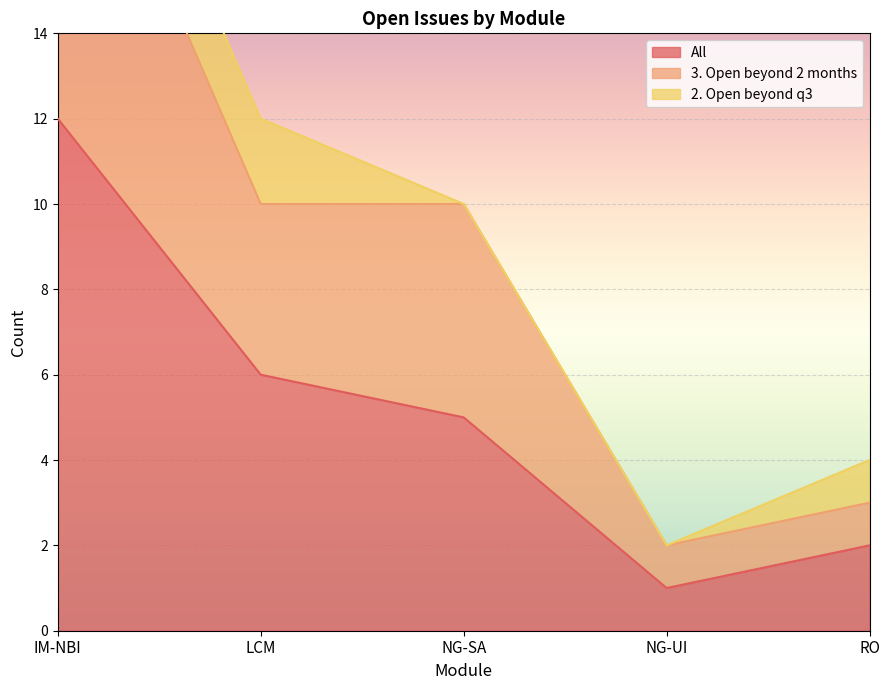

Is the value of All at IM-NBI greater than the value of 3. Open beyond 2 months at LCM?

Yes